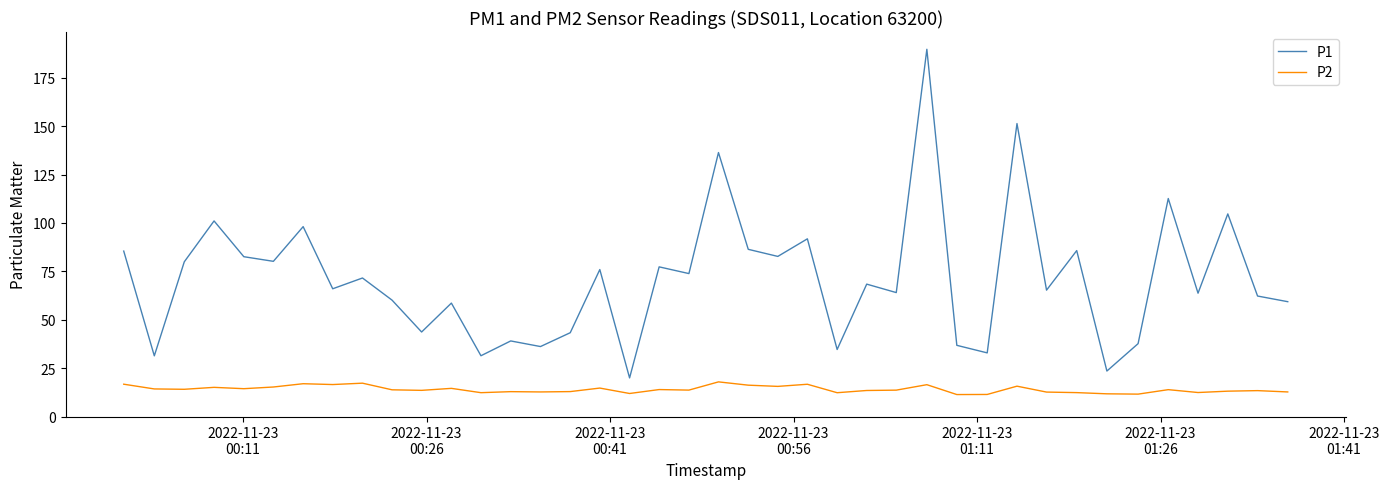

Rank the series by their maximum value, from highest to lowest.

P1, P2